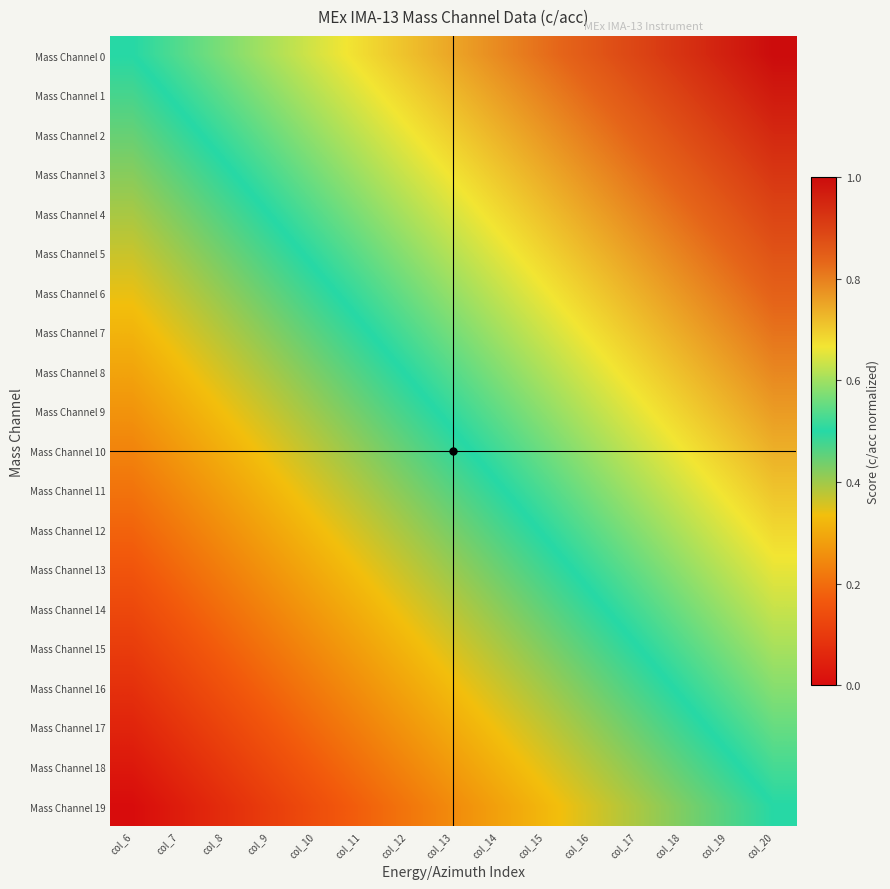

Reading right to left, transcribe all the data shown in this chart.

Mass Channel 0: col_20=1.0	col_19=1.0	col_18=0.9	col_17=0.9	col_16=0.9	col_15=0.8	col_14=0.8	col_13=0.8	col_12=0.7	col_11=0.7	col_10=0.6	col_9=0.6	col_8=0.6	col_7=0.5	col_6=0.5
Mass Channel 1: col_20=1.0	col_19=0.9	col_18=0.9	col_17=0.9	col_16=0.8	col_15=0.8	col_14=0.8	col_13=0.7	col_12=0.7	col_11=0.7	col_10=0.6	col_9=0.6	col_8=0.5	col_7=0.5	col_6=0.5
Mass Channel 2: col_20=0.9	col_19=0.9	col_18=0.9	col_17=0.8	col_16=0.8	col_15=0.8	col_14=0.7	col_13=0.7	col_12=0.7	col_11=0.6	col_10=0.6	col_9=0.6	col_8=0.5	col_7=0.5	col_6=0.4
Mass Channel 3: col_20=0.9	col_19=0.9	col_18=0.8	col_17=0.8	col_16=0.8	col_15=0.7	col_14=0.7	col_13=0.7	col_12=0.6	col_11=0.6	col_10=0.6	col_9=0.5	col_8=0.5	col_7=0.5	col_6=0.4
Mass Channel 4: col_20=0.9	col_19=0.9	col_18=0.8	col_17=0.8	col_16=0.8	col_15=0.7	col_14=0.7	col_13=0.6	col_12=0.6	col_11=0.6	col_10=0.5	col_9=0.5	col_8=0.5	col_7=0.4	col_6=0.4
Mass Channel 5: col_20=0.9	col_19=0.8	col_18=0.8	col_17=0.8	col_16=0.7	col_15=0.7	col_14=0.7	col_13=0.6	col_12=0.6	col_11=0.5	col_10=0.5	col_9=0.5	col_8=0.4	col_7=0.4	col_6=0.4
Mass Channel 6: col_20=0.8	col_19=0.8	col_18=0.8	col_17=0.7	col_16=0.7	col_15=0.7	col_14=0.6	col_13=0.6	col_12=0.6	col_11=0.5	col_10=0.5	col_9=0.4	col_8=0.4	col_7=0.4	col_6=0.3
Mass Channel 7: col_20=0.8	col_19=0.8	col_18=0.7	col_17=0.7	col_16=0.7	col_15=0.6	col_14=0.6	col_13=0.6	col_12=0.5	col_11=0.5	col_10=0.5	col_9=0.4	col_8=0.4	col_7=0.4	col_6=0.3
Mass Channel 8: col_20=0.8	col_19=0.8	col_18=0.7	col_17=0.7	col_16=0.6	col_15=0.6	col_14=0.6	col_13=0.5	col_12=0.5	col_11=0.5	col_10=0.4	col_9=0.4	col_8=0.4	col_7=0.3	col_6=0.3
Mass Channel 9: col_20=0.8	col_19=0.7	col_18=0.7	col_17=0.7	col_16=0.6	col_15=0.6	col_14=0.5	col_13=0.5	col_12=0.5	col_11=0.4	col_10=0.4	col_9=0.4	col_8=0.3	col_7=0.3	col_6=0.3
Mass Channel 10: col_20=0.7	col_19=0.7	col_18=0.7	col_17=0.6	col_16=0.6	col_15=0.6	col_14=0.5	col_13=0.5	col_12=0.5	col_11=0.4	col_10=0.4	col_9=0.3	col_8=0.3	col_7=0.3	col_6=0.2
Mass Channel 11: col_20=0.7	col_19=0.7	col_18=0.6	col_17=0.6	col_16=0.6	col_15=0.5	col_14=0.5	col_13=0.5	col_12=0.4	col_11=0.4	col_10=0.4	col_9=0.3	col_8=0.3	col_7=0.2	col_6=0.2
Mass Channel 12: col_20=0.7	col_19=0.6	col_18=0.6	col_17=0.6	col_16=0.5	col_15=0.5	col_14=0.5	col_13=0.4	col_12=0.4	col_11=0.4	col_10=0.3	col_9=0.3	col_8=0.3	col_7=0.2	col_6=0.2
Mass Channel 13: col_20=0.7	col_19=0.6	col_18=0.6	col_17=0.6	col_16=0.5	col_15=0.5	col_14=0.4	col_13=0.4	col_12=0.4	col_11=0.3	col_10=0.3	col_9=0.3	col_8=0.2	col_7=0.2	col_6=0.2
Mass Channel 14: col_20=0.6	col_19=0.6	col_18=0.6	col_17=0.5	col_16=0.5	col_15=0.5	col_14=0.4	col_13=0.4	col_12=0.3	col_11=0.3	col_10=0.3	col_9=0.2	col_8=0.2	col_7=0.2	col_6=0.1
Mass Channel 15: col_20=0.6	col_19=0.6	col_18=0.5	col_17=0.5	col_16=0.5	col_15=0.4	col_14=0.4	col_13=0.4	col_12=0.3	col_11=0.3	col_10=0.2	col_9=0.2	col_8=0.2	col_7=0.1	col_6=0.1
Mass Channel 16: col_20=0.6	col_19=0.5	col_18=0.5	col_17=0.5	col_16=0.4	col_15=0.4	col_14=0.4	col_13=0.3	col_12=0.3	col_11=0.3	col_10=0.2	col_9=0.2	col_8=0.2	col_7=0.1	col_6=0.1
Mass Channel 17: col_20=0.6	col_19=0.5	col_18=0.5	col_17=0.4	col_16=0.4	col_15=0.4	col_14=0.3	col_13=0.3	col_12=0.3	col_11=0.2	col_10=0.2	col_9=0.2	col_8=0.1	col_7=0.1	col_6=0.1
Mass Channel 18: col_20=0.5	col_19=0.5	col_18=0.5	col_17=0.4	col_16=0.4	col_15=0.3	col_14=0.3	col_13=0.3	col_12=0.2	col_11=0.2	col_10=0.2	col_9=0.1	col_8=0.1	col_7=0.1	col_6=0.0
Mass Channel 19: col_20=0.5	col_19=0.5	col_18=0.4	col_17=0.4	col_16=0.4	col_15=0.3	col_14=0.3	col_13=0.2	col_12=0.2	col_11=0.2	col_10=0.1	col_9=0.1	col_8=0.1	col_7=0.0	col_6=0.0